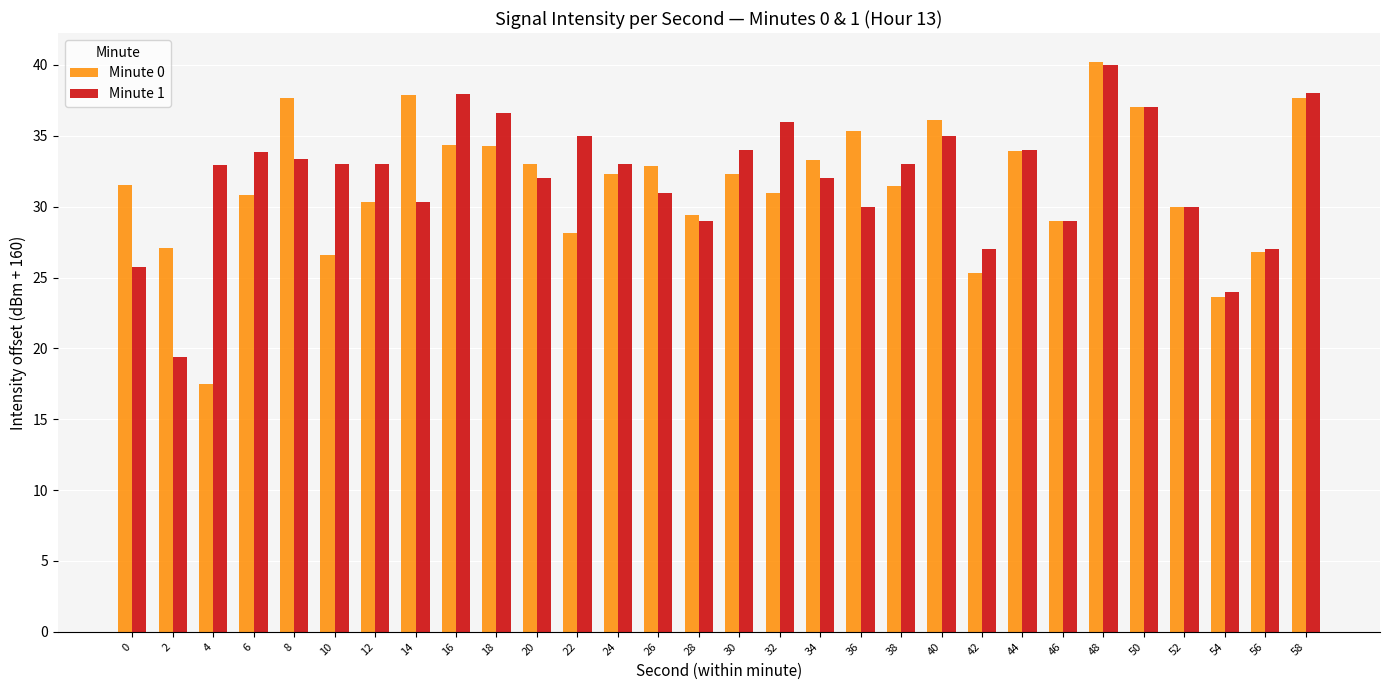

Between 16 and 20, which series saw the biggest shift?

Minute 1